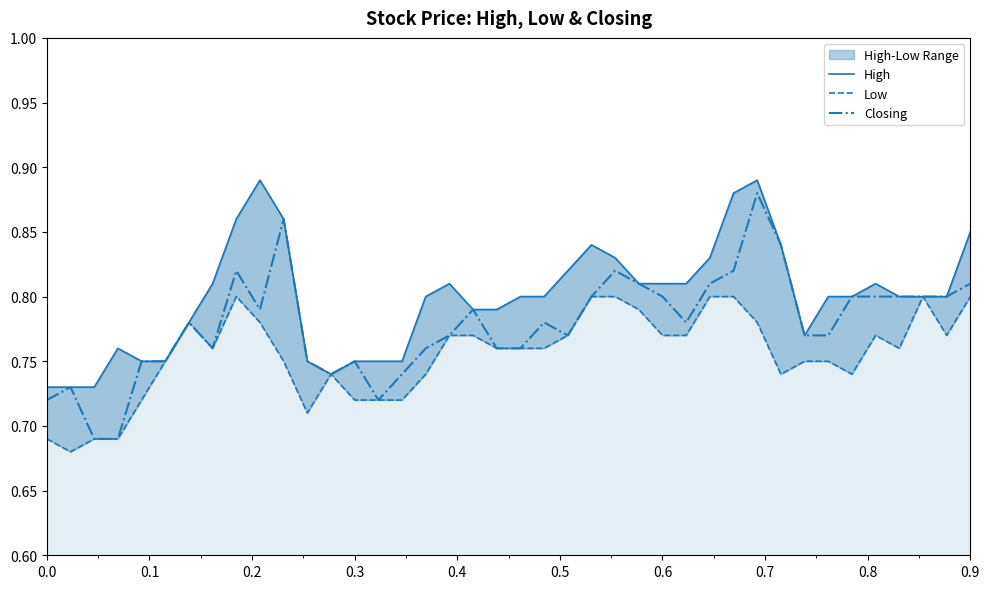

True or false: High has a value of 1.2 at 0.2.

False